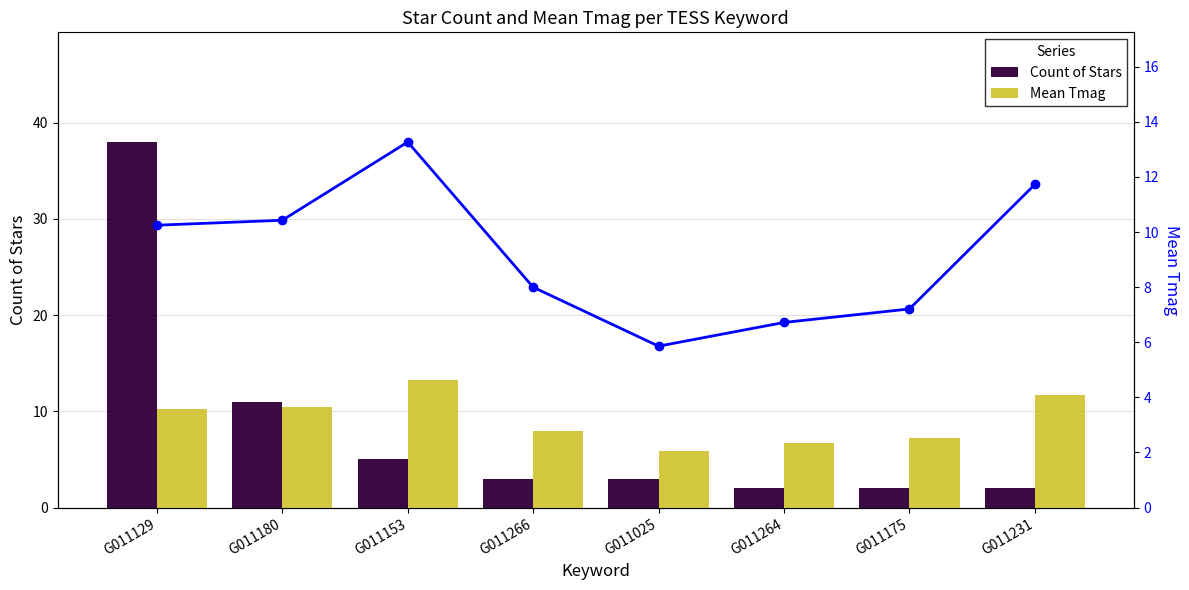

Rank the series at G011264 from lowest to highest value.

Count of Stars, Mean Tmag, Mean Tmag (line)